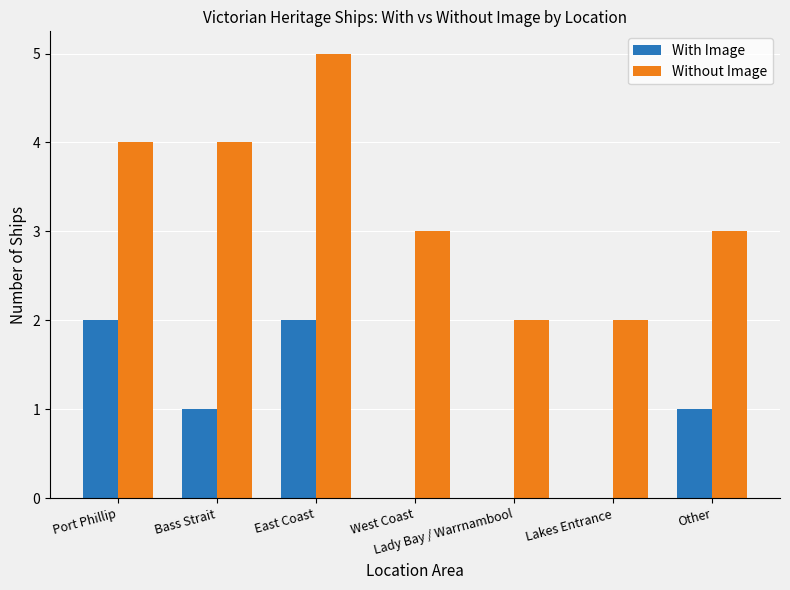

At which label does Without Image reach its peak?

East Coast